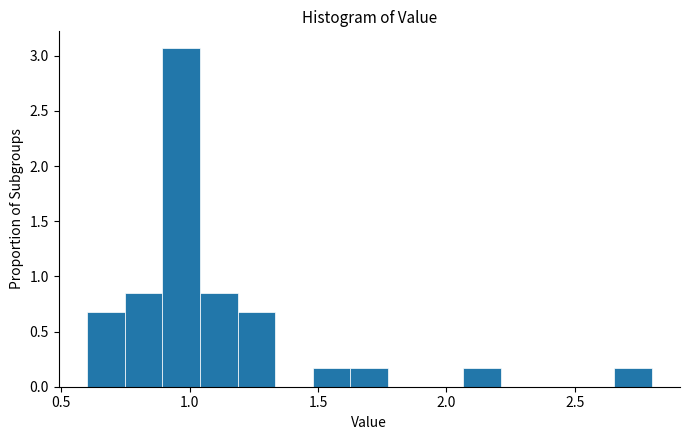

Read against the x-axis, roughly where is the centre of the tallest bar?

0.95